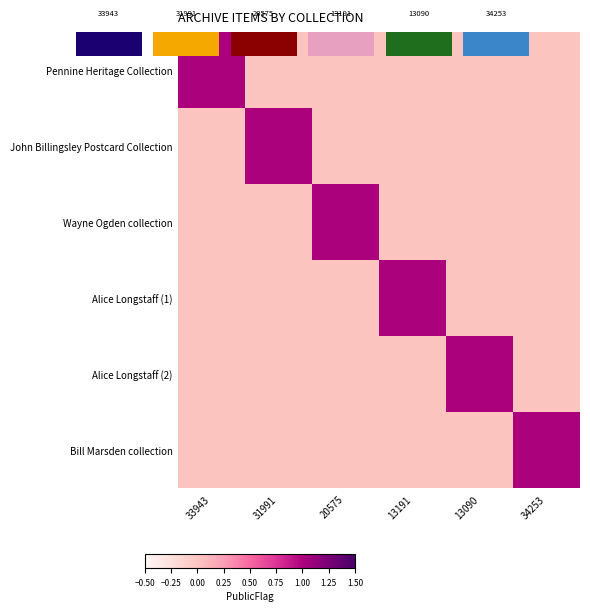

Which series changed the most between 13090 and 34253?

Alice Longstaff (2)